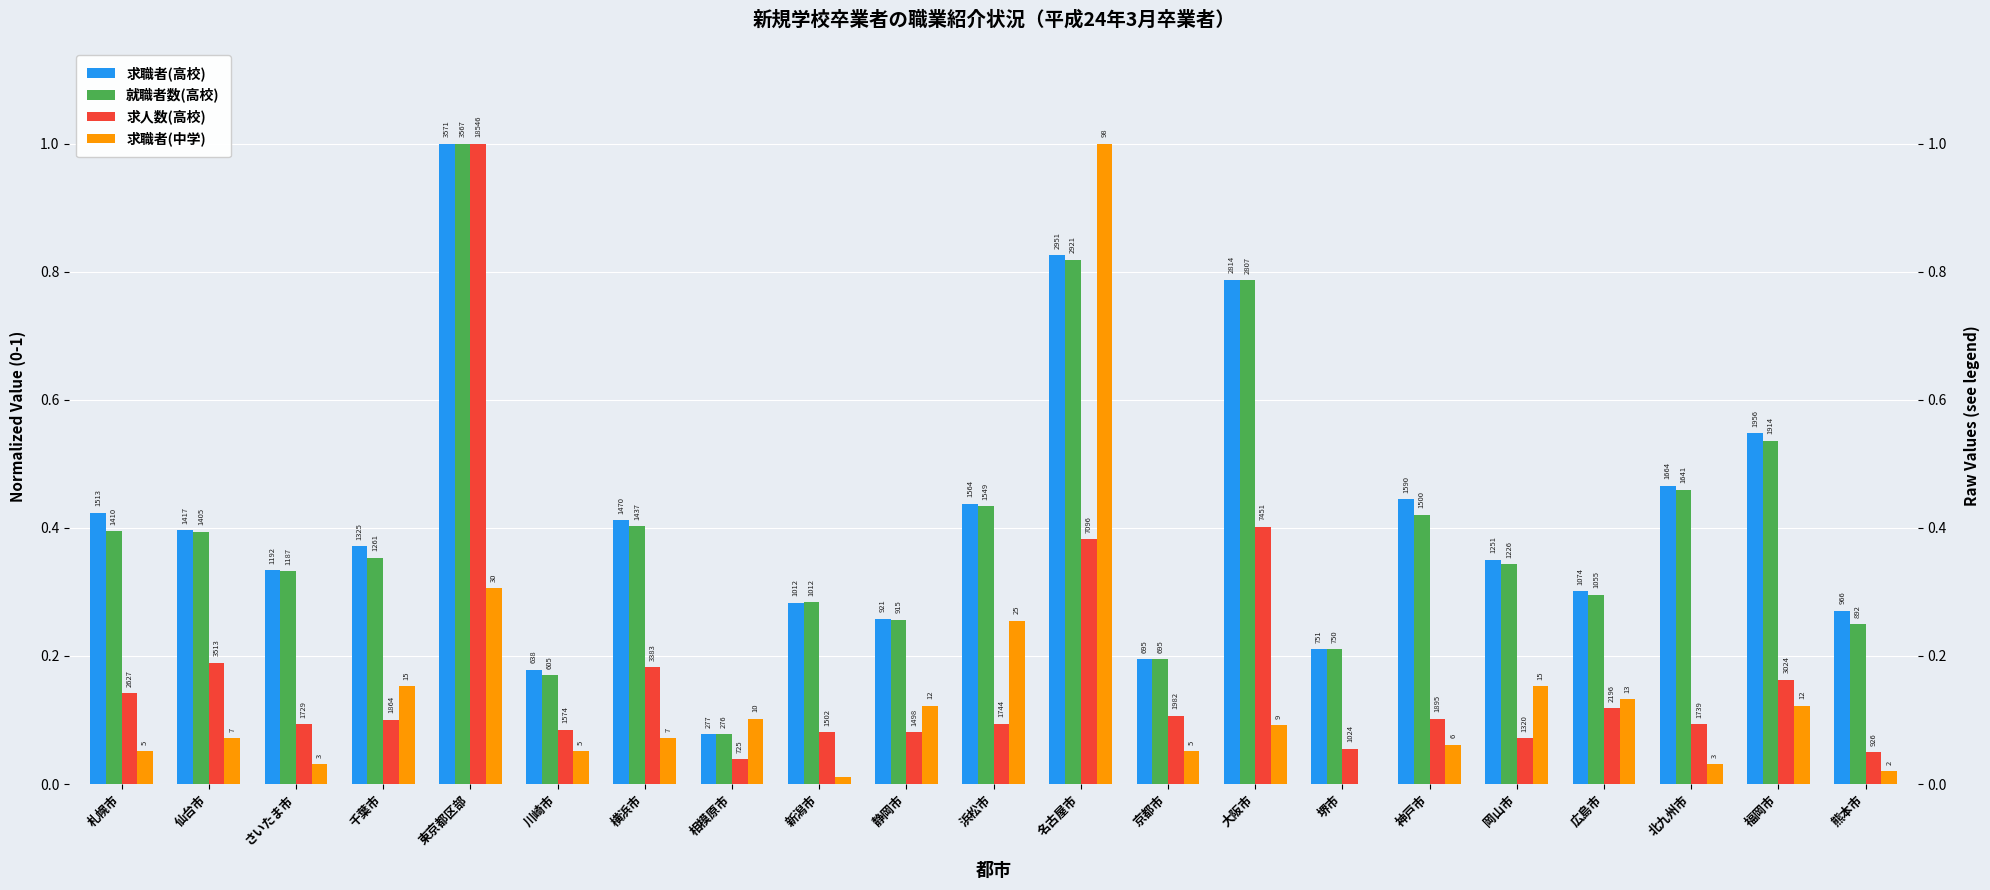

What are all the series names shown in the legend?

求職者(高校), 就職者数(高校), 求人数(高校), 求職者(中学)